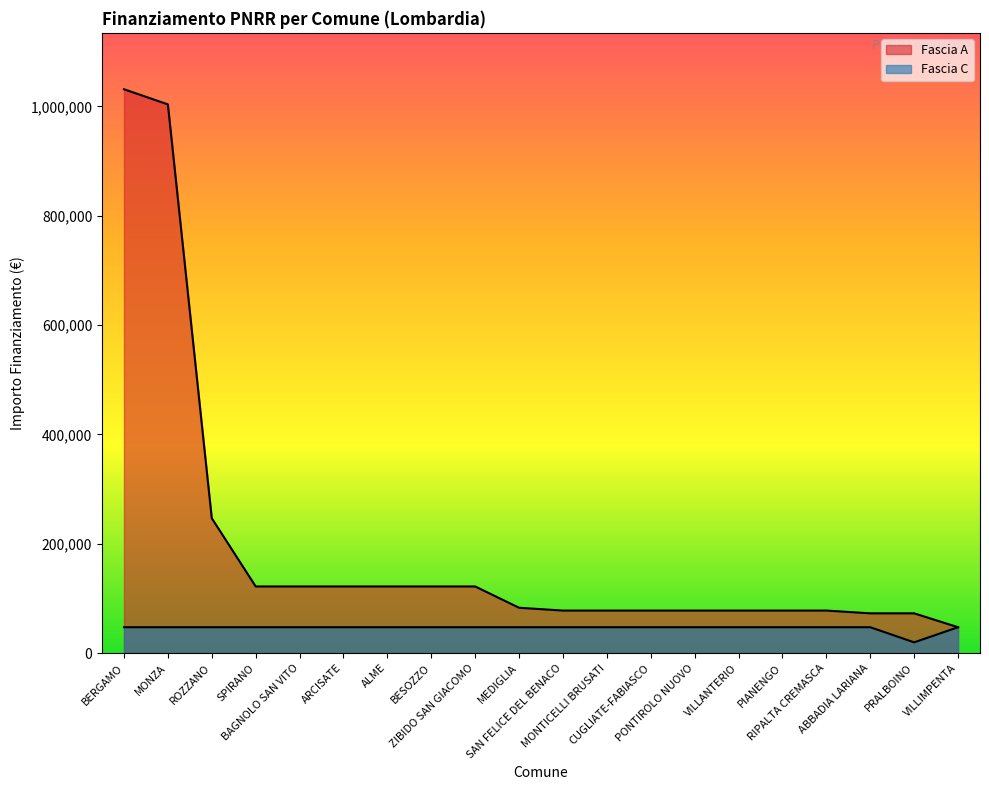

The value of Fascia C at MONTICELLI BRUSATI is 16160. True or false?

False